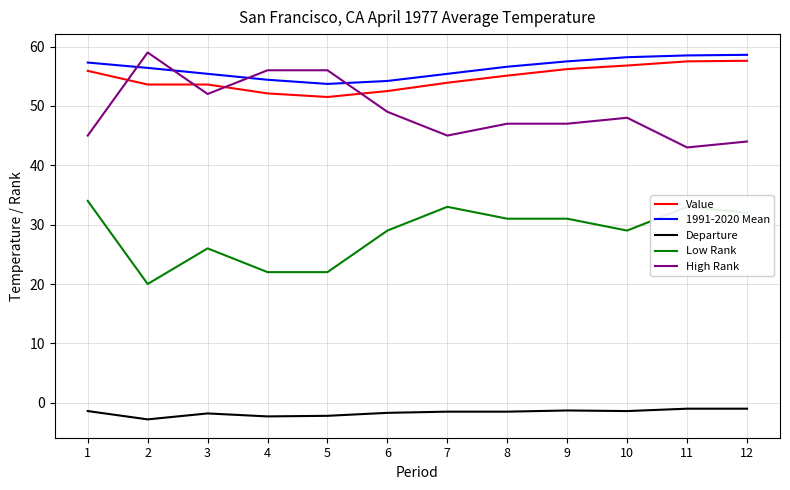

What is the sum of the 1991-2020 Mean values at 5 and 11?

112.2